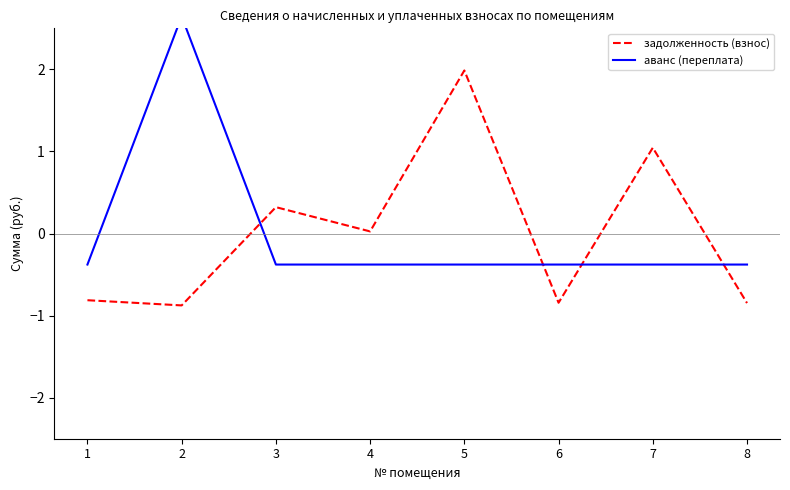

List the labels in order of аванс (переплата) value, largest first.

2, 1, 3, 4, 5, 6, 7, 8